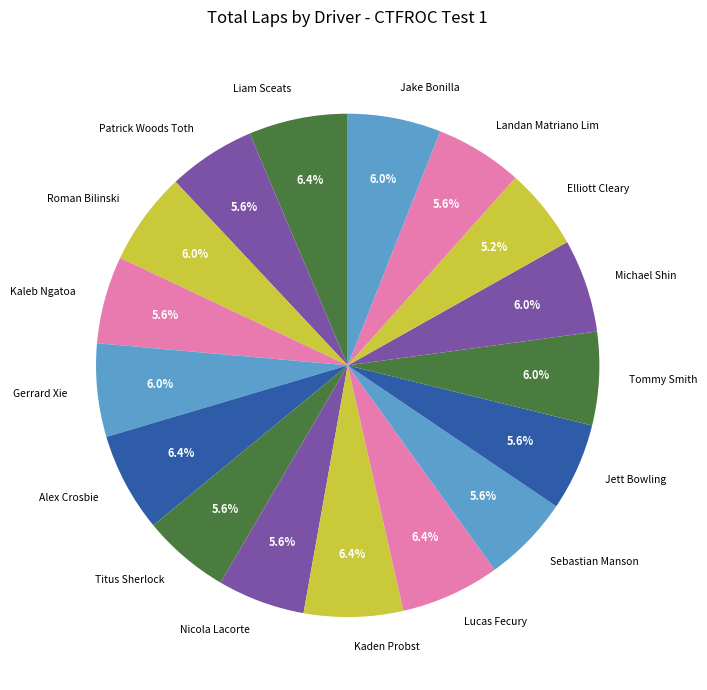

Is there any slice that represents more than half of the pie?

No